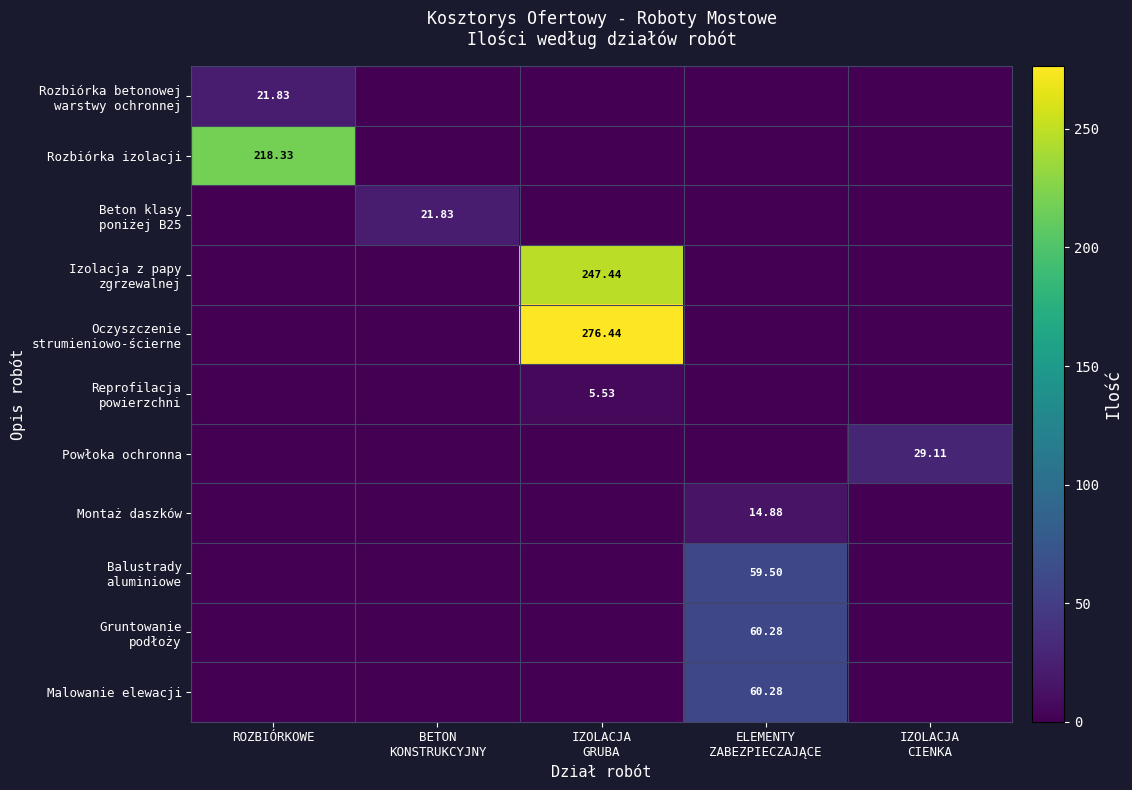

What is the difference between the maximum and minimum values in the Izolacja z papy zgrzewalnej series?

247.4